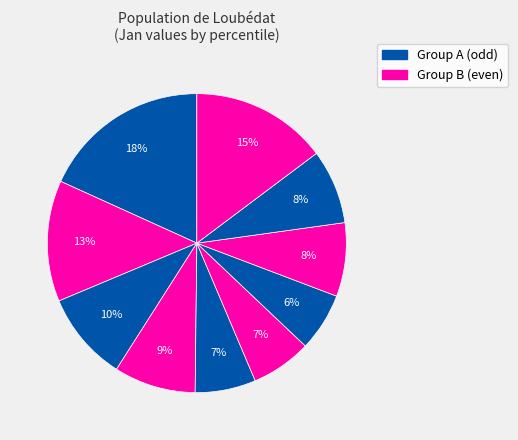

To the nearest percent, what is the difference between the largest and smallest slice percentages?

12%